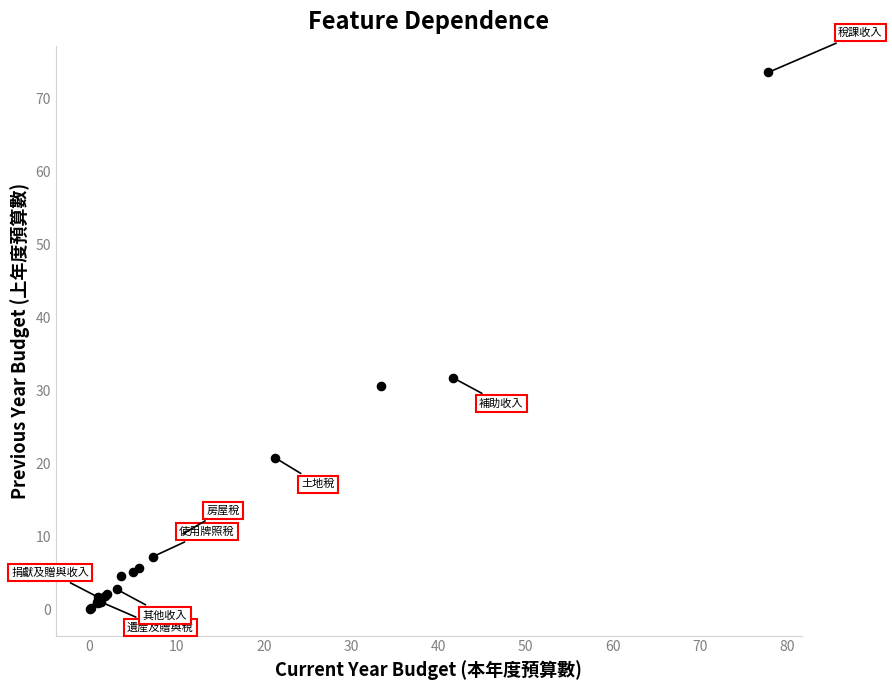

What Y value in the scatter plot is closest to 36?

31.7